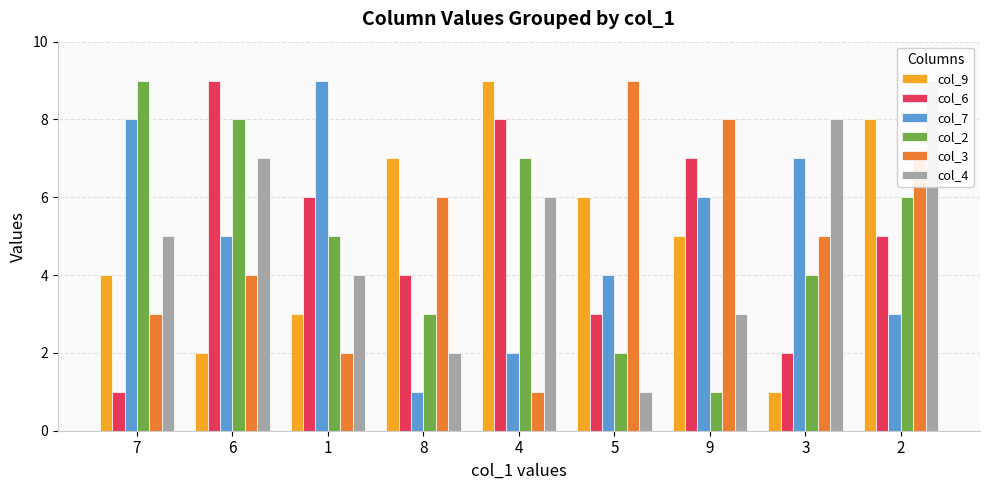

Between 1 and 9, which series saw the biggest shift?

col_3